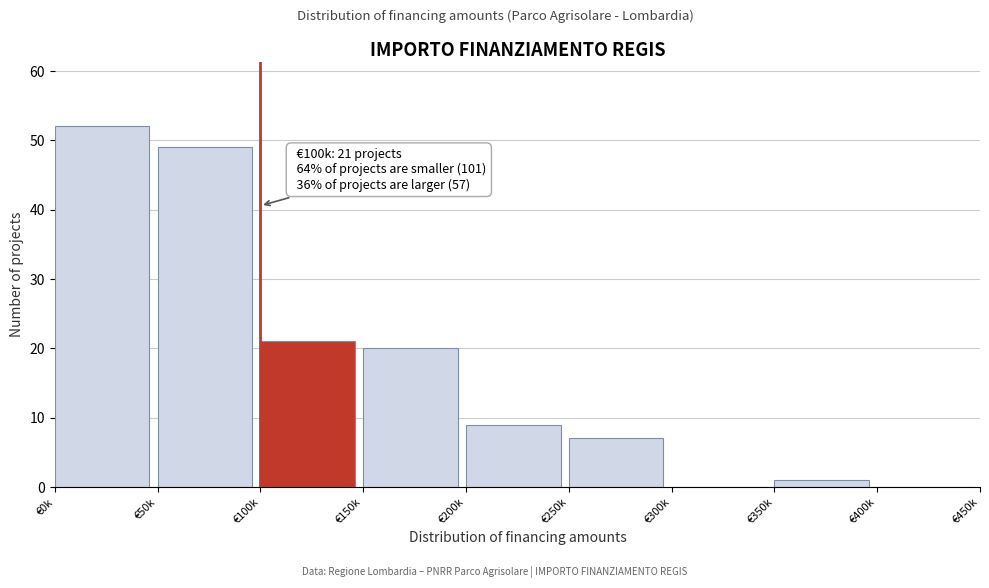

Reading left to right, transcribe all the data shown in this chart.

€0k=52	€50k=49	€100k=21	€150k=20	€200k=9	€250k=7	€300k=0	€350k=1	€400k=0